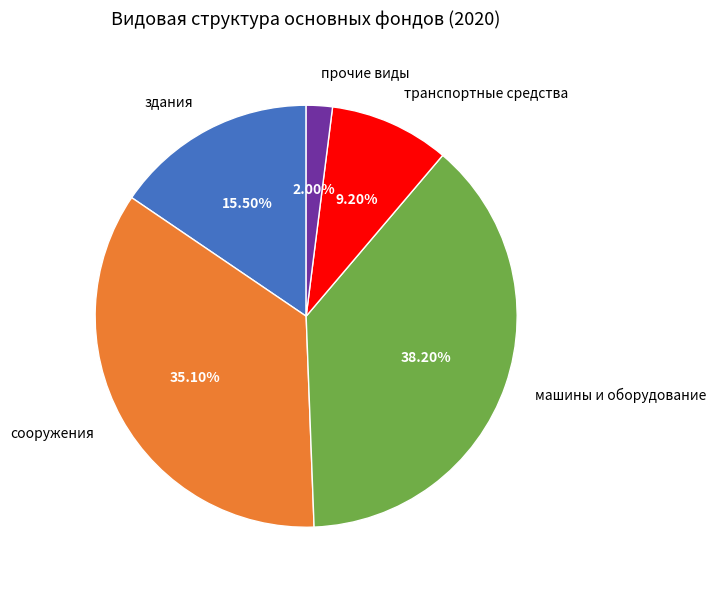

How many segments does this pie chart have?

5